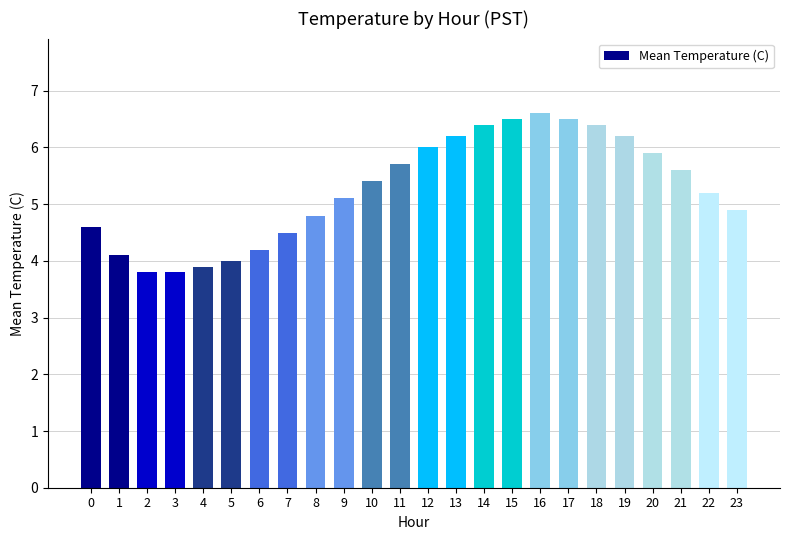

Reading left to right, what are all the values shown in this chart?

0=4.6	1=4.1	2=3.8	3=3.8	4=3.9	5=4.0	6=4.2	7=4.5	8=4.8	9=5.1	10=5.4	11=5.7	12=6.0	13=6.2	14=6.4	15=6.5	16=6.6	17=6.5	18=6.4	19=6.2	20=5.9	21=5.6	22=5.2	23=4.9